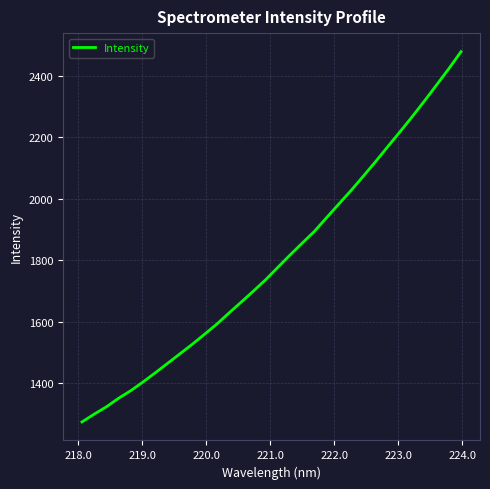

Does the chart have visible grid lines?

Yes